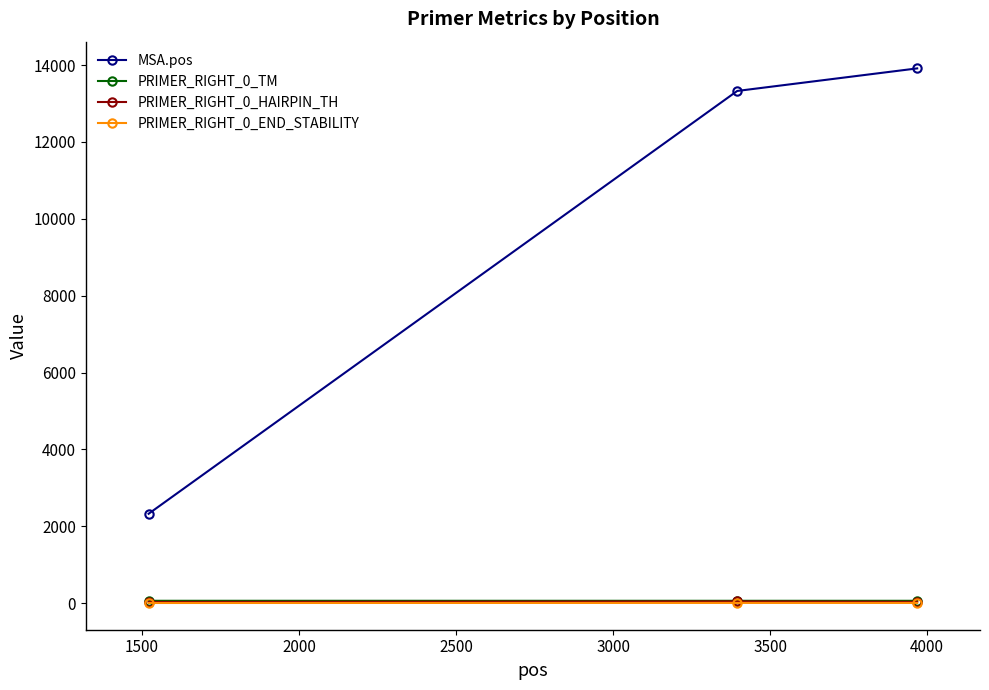

What is the maximum value for MSA.pos?

13913.0